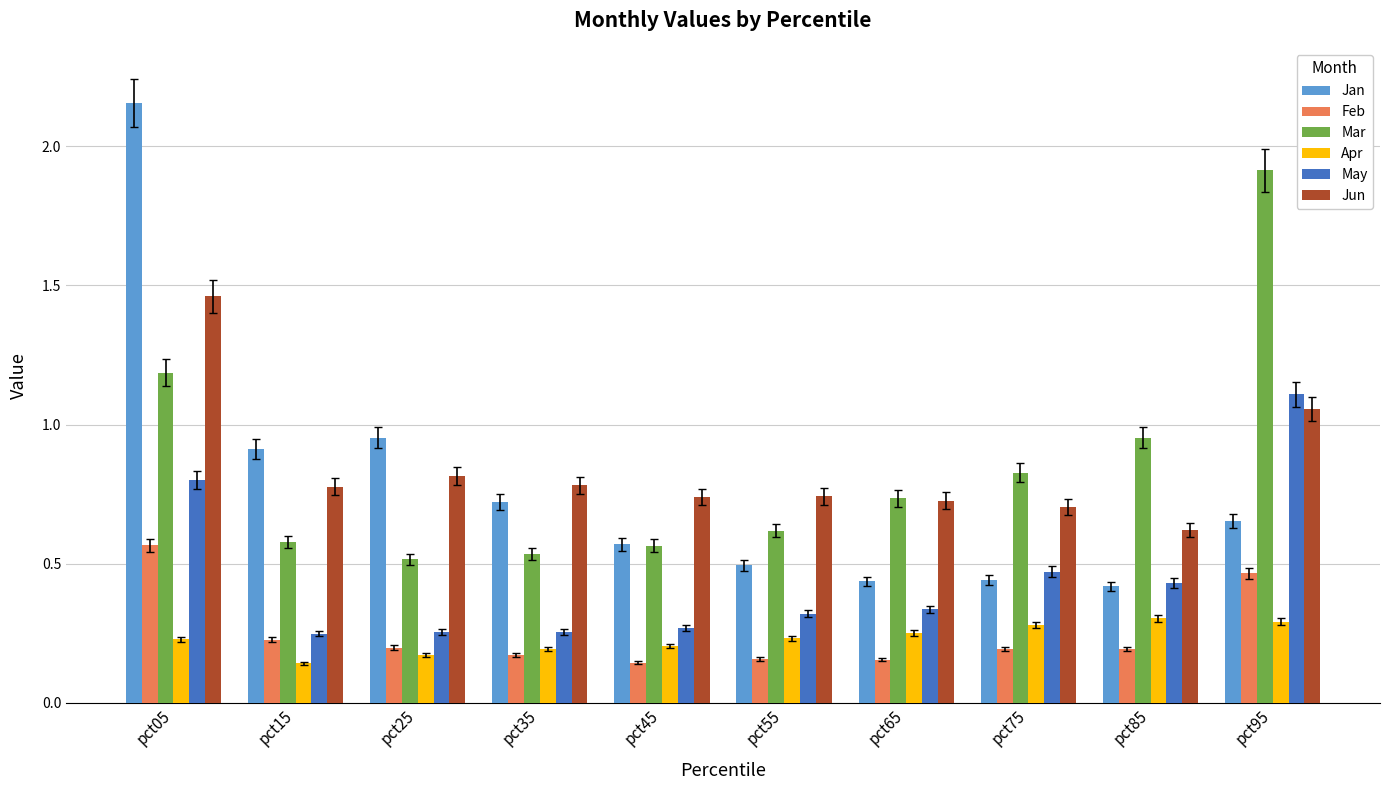

Is the value of Apr at pct85 greater than the value of May at pct95?

No